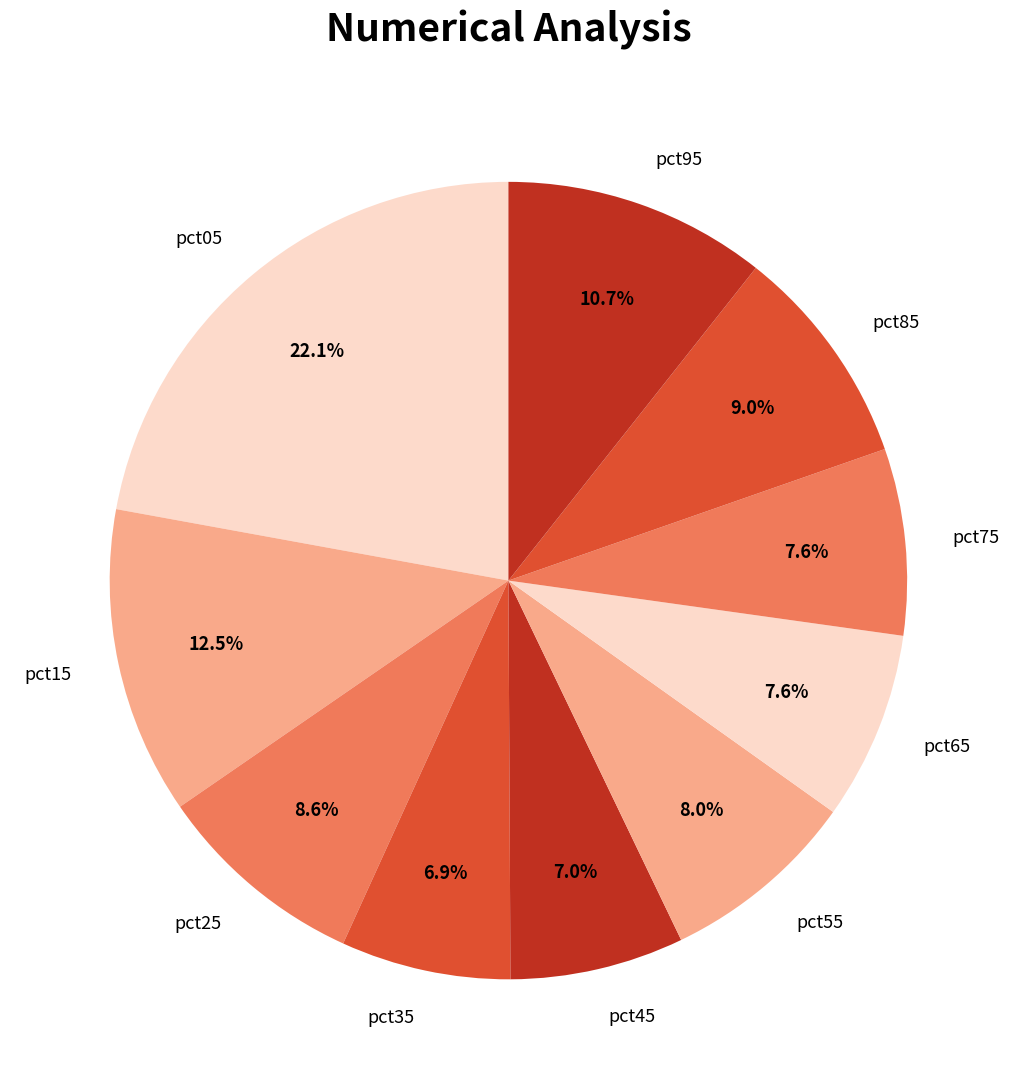

Is it true that pct45 is 16% of the pie?

False